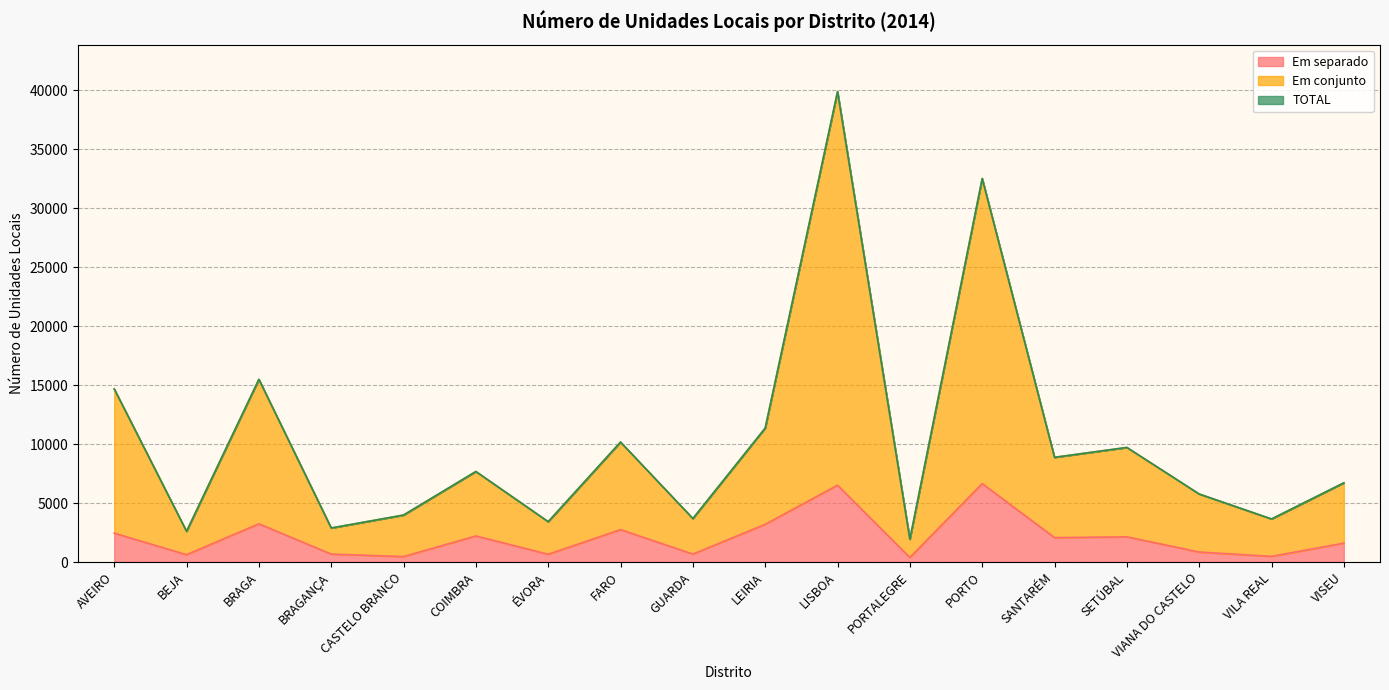

What is the label of the 8th point from the right?

LISBOA